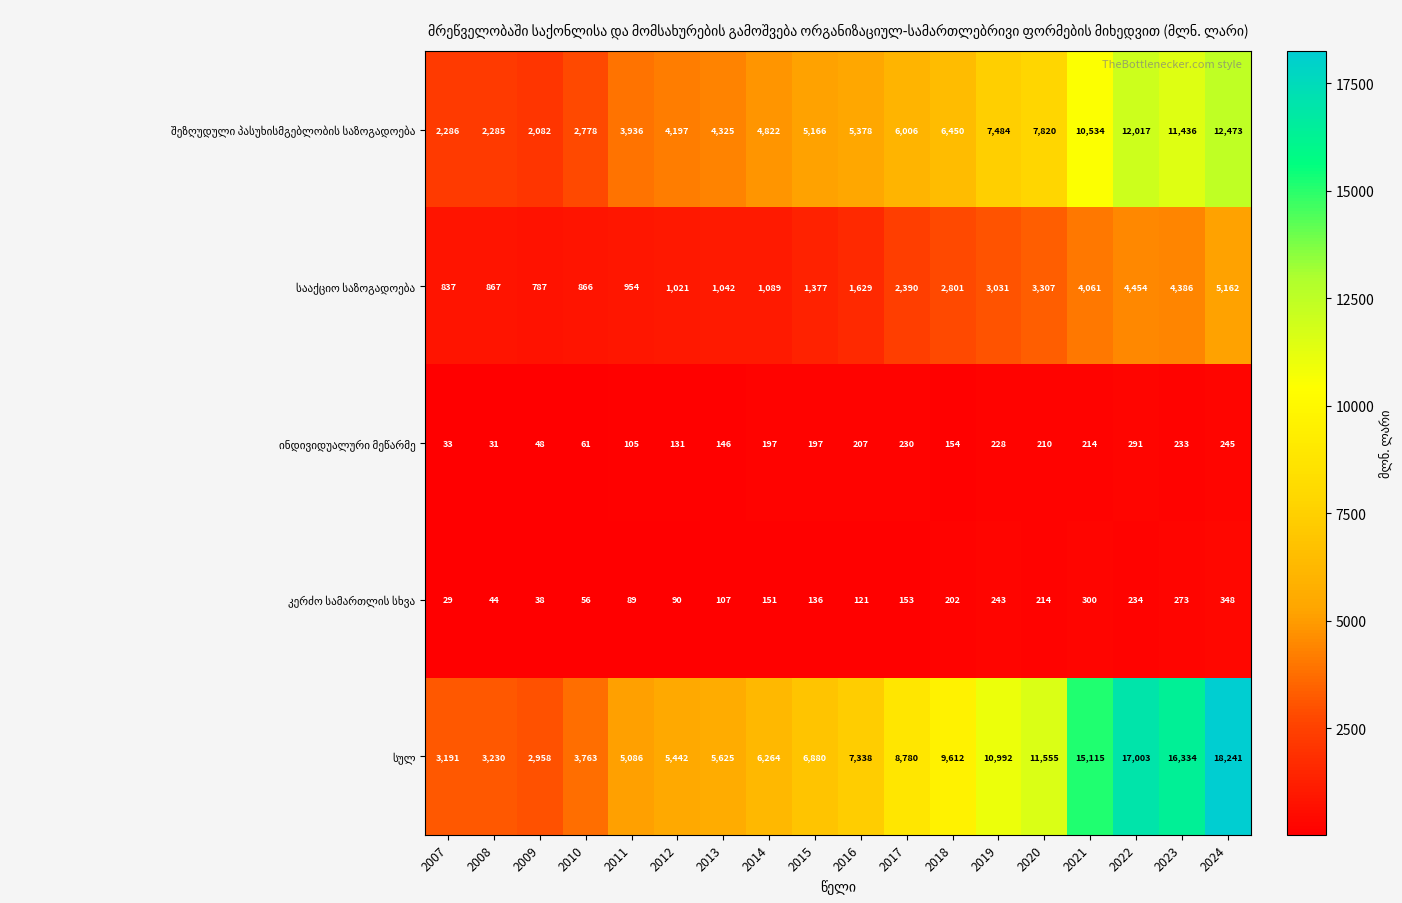

At which category is the sum across all series the highest?

2024